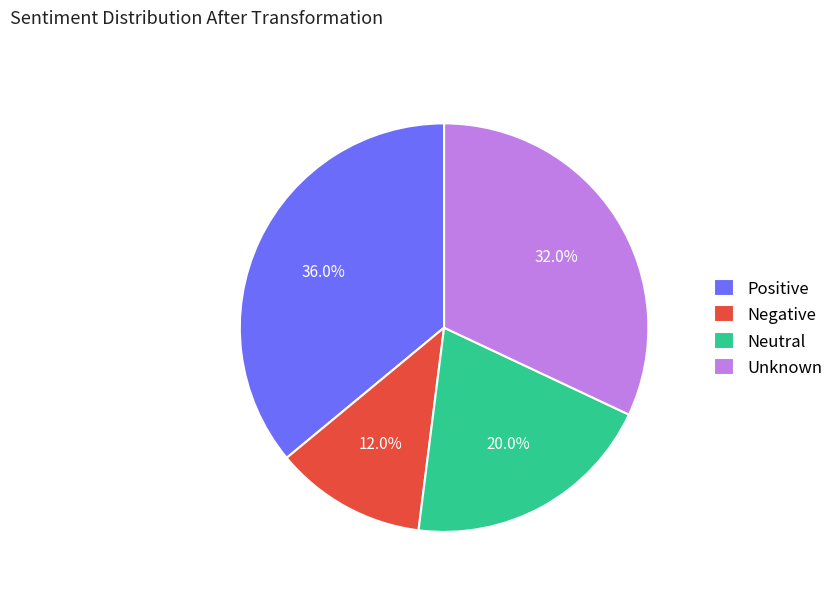

What is the ratio of the value at Neutral to the value at Negative?

1.7